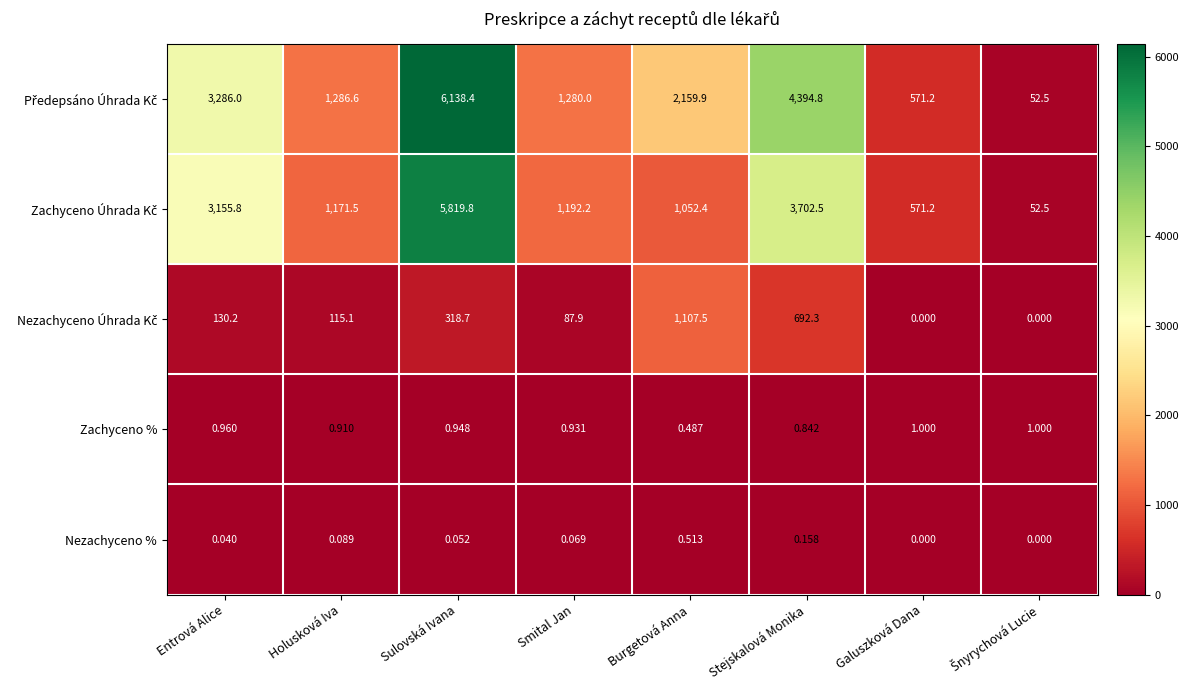

At which category is the sum across all series the highest?

Sulovská Ivana